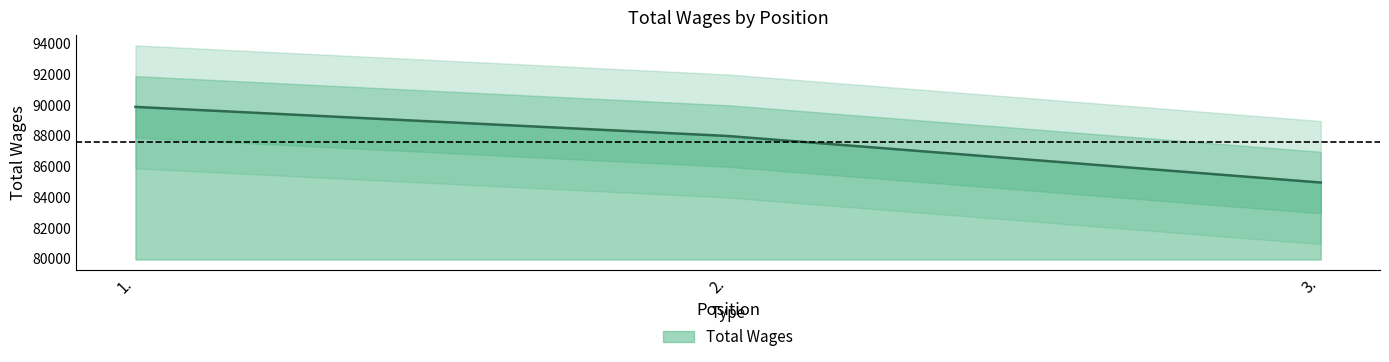

List the labels in order of value, largest first.

1., 2., 3.